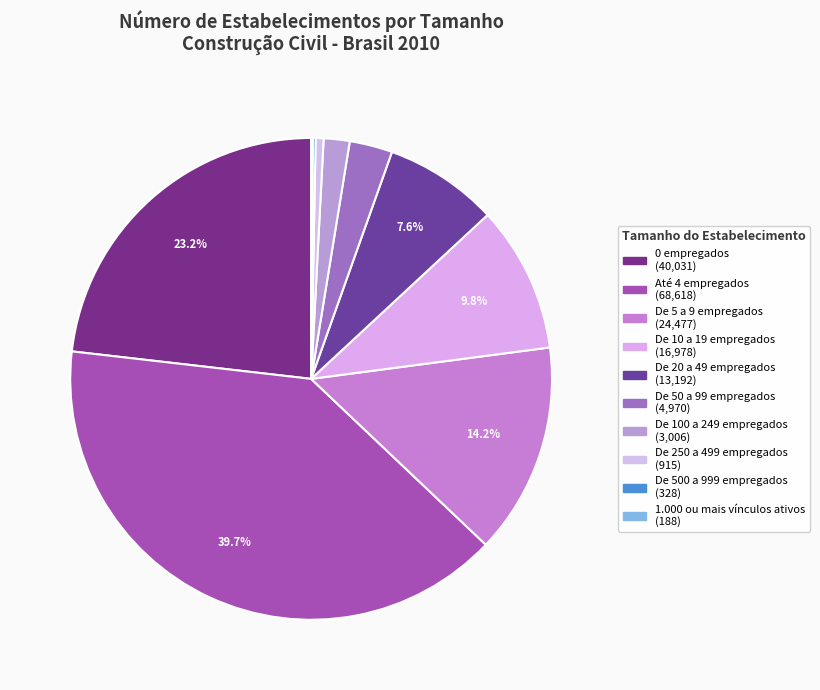

Rank the categories by value from highest to lowest.

Até 4 empregados, 0 empregados, De 5 a 9 empregados, De 10 a 19 empregados, De 20 a 49 empregados, De 50 a 99 empregados, De 100 a 249 empregados, De 250 a 499 empregados, De 500 a 999 empregados, 1.000 ou mais vínculos ativos